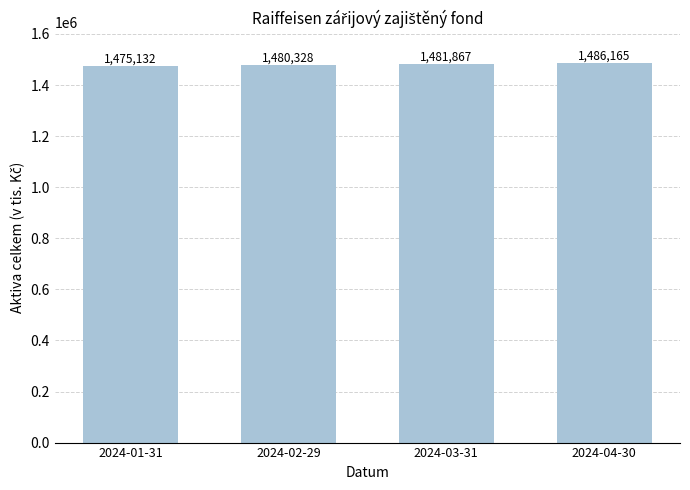

What is the smallest value displayed?

1475132